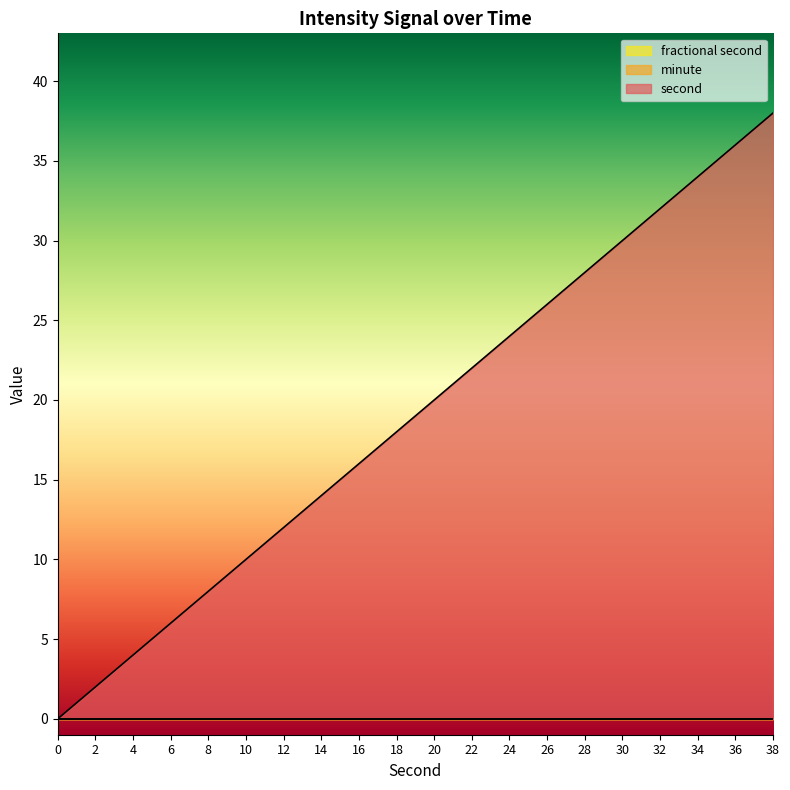

At which category is the sum across all series the highest?

38